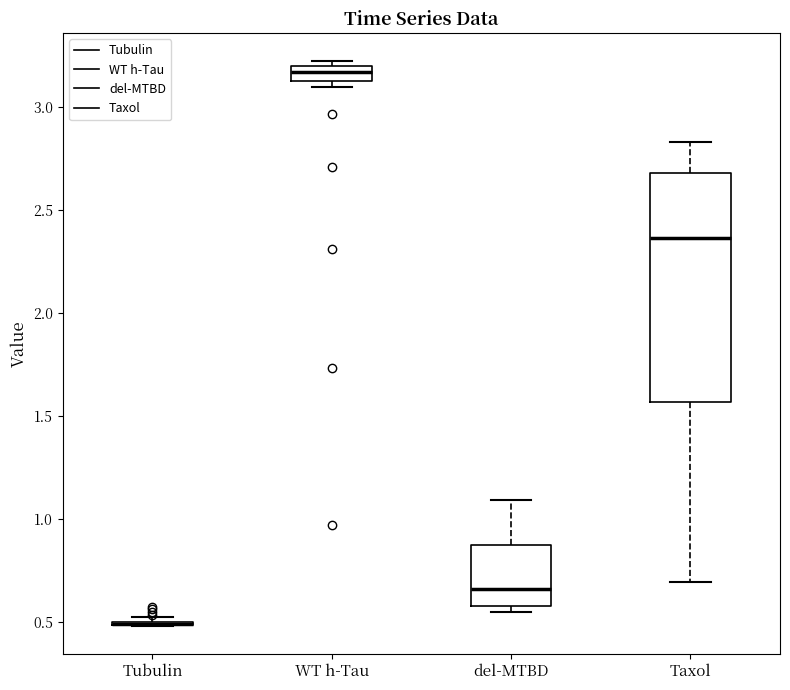

Which box is the tallest, from its lower edge to its upper edge?

Taxol